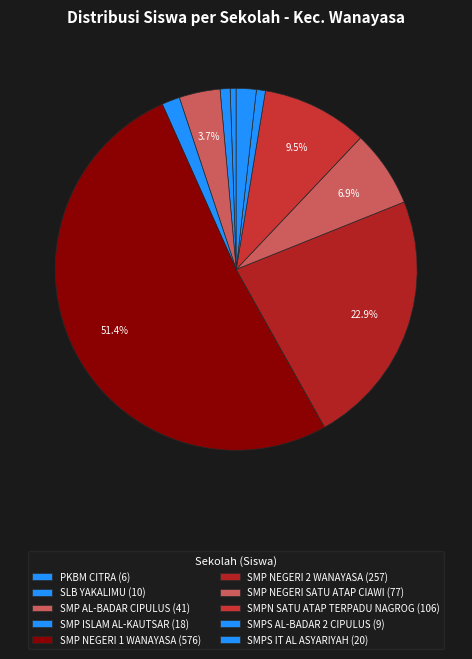

What is the smallest slice in the pie chart?

PKBM CITRA